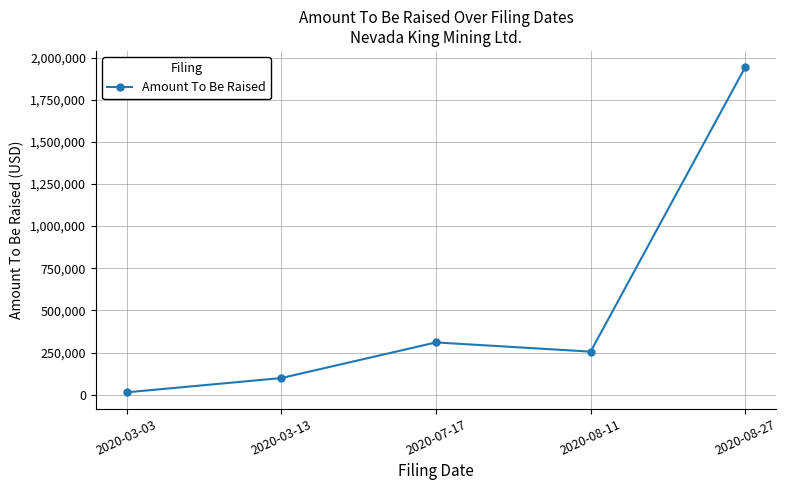

How many categories are shown in the chart?

5